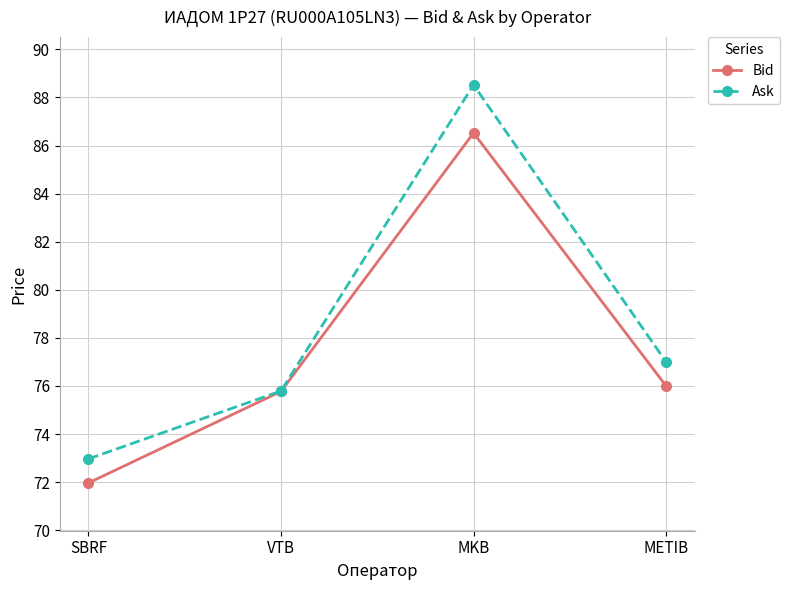

How many categories are shown in the chart?

4